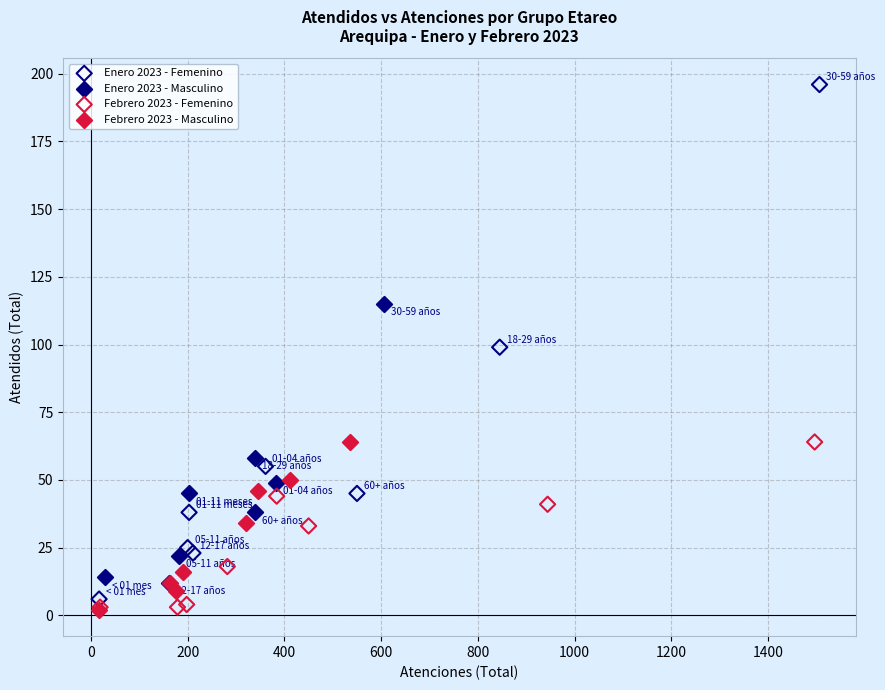

Which series reaches the maximum Y coordinate?

Enero 2023 - Femenino